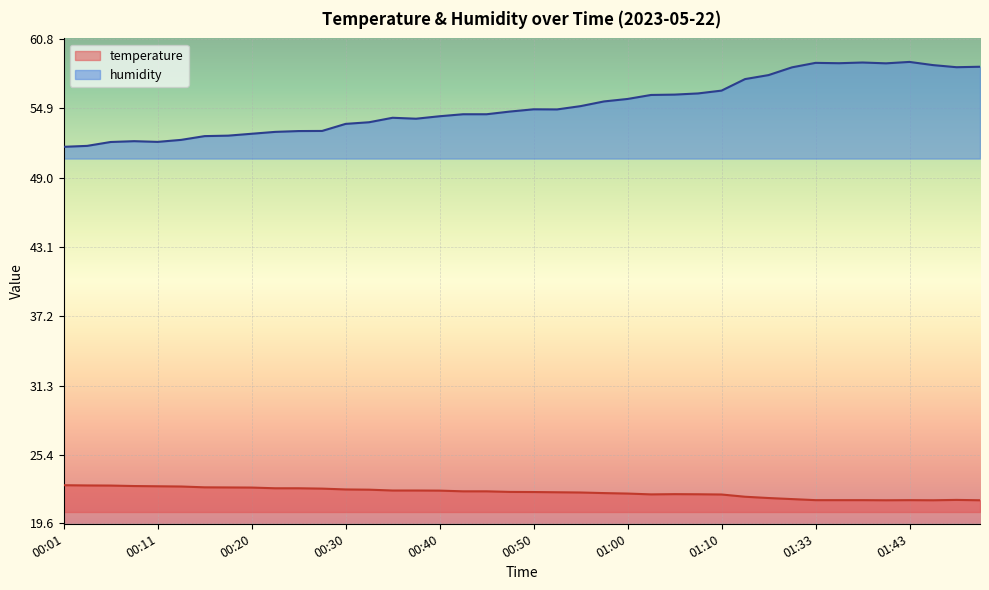

Reading left to right, extract all data points from this chart.

temperature: 00:01=22.8	00:03=22.8	00:06=22.8	00:08=22.8	00:11=22.7	00:13=22.7	00:15=22.6	00:18=22.6	00:20=22.6	00:23=22.6	00:25=22.6	00:28=22.5	00:30=22.5	00:33=22.4	00:35=22.4	00:38=22.4	00:40=22.4	00:42=22.3	00:45=22.3	00:47=22.3	00:50=22.2	00:52=22.2	00:55=22.2	00:57=22.2	01:00=22.1	01:02=22.1	01:05=22.1	01:07=22.1	01:10=22.0	01:18=21.9	01:21=21.7	01:28=21.6	01:33=21.6	01:35=21.6	01:38=21.6	01:40=21.6	01:43=21.6	01:45=21.6	01:48=21.6	01:50=21.6
humidity: 00:01=51.6	00:03=51.7	00:06=52.0	00:08=52.1	00:11=52.0	00:13=52.2	00:15=52.5	00:18=52.6	00:20=52.7	00:23=52.9	00:25=53.0	00:28=53.0	00:30=53.6	00:33=53.7	00:35=54.1	00:38=54.0	00:40=54.2	00:42=54.4	00:45=54.4	00:47=54.6	00:50=54.8	00:52=54.8	00:55=55.1	00:57=55.5	01:00=55.7	01:02=56.0	01:05=56.0	01:07=56.1	01:10=56.4	01:18=57.4	01:21=57.7	01:28=58.4	01:33=58.8	01:35=58.7	01:38=58.8	01:40=58.7	01:43=58.8	01:45=58.6	01:48=58.4	01:50=58.4